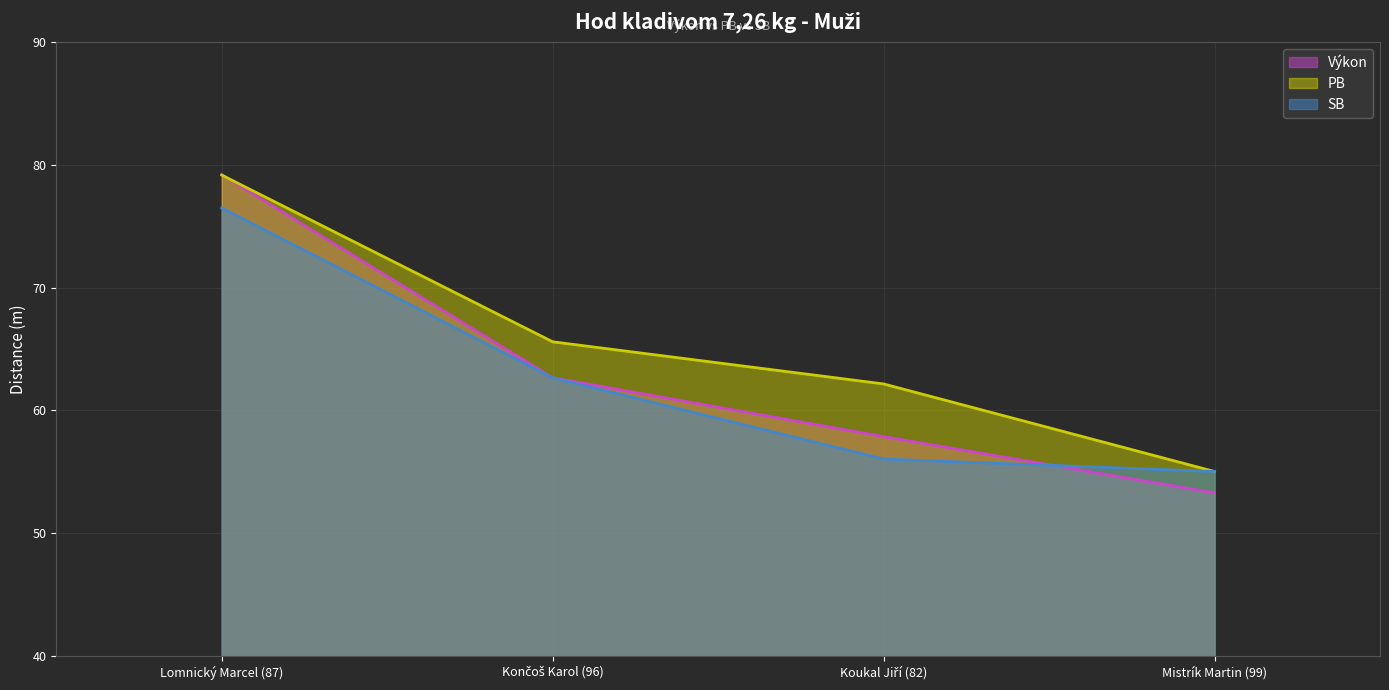

Which label corresponds to the smallest value in the chart?

Mistrík Martin (99)